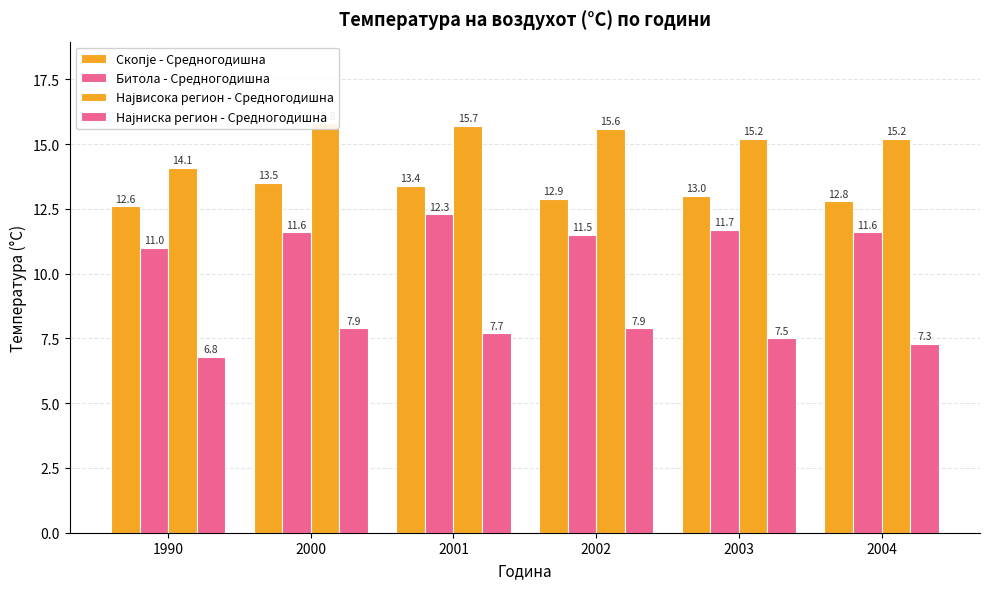

What are all the series names shown in the legend?

Скопје - Средногодишна, Битола - Средногодишна, Највисока регион - Средногодишна, Најниска регион - Средногодишна